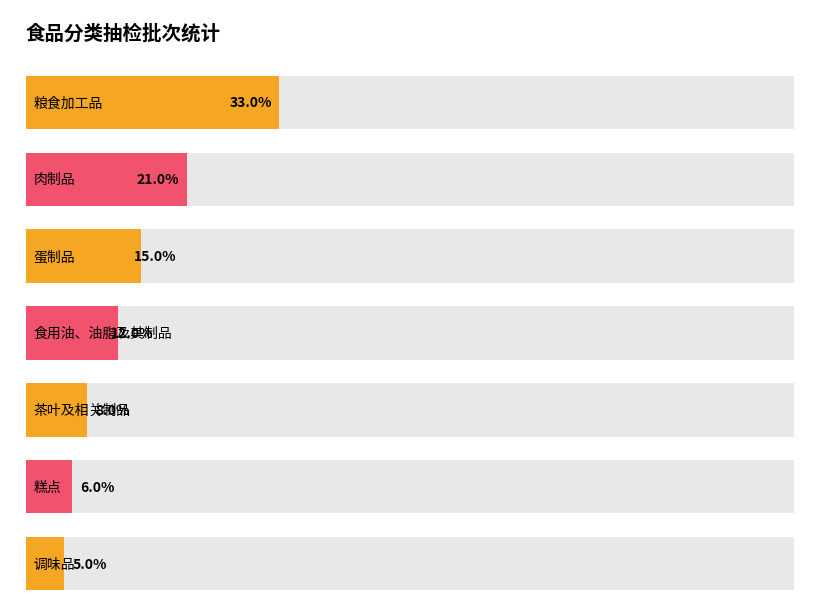

What is the difference between the maximum and minimum values in the Average utilization series?

28